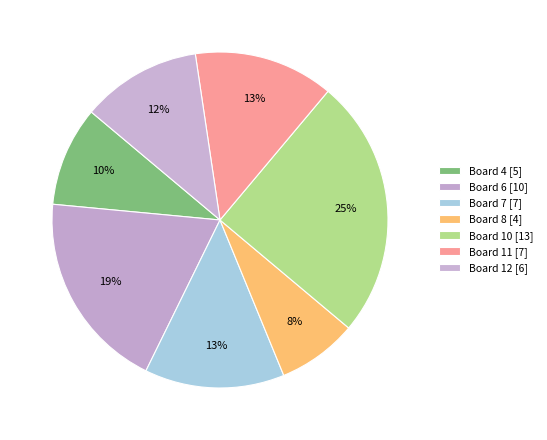

To the nearest percent, what percentage of the pie is Board 7?

13%